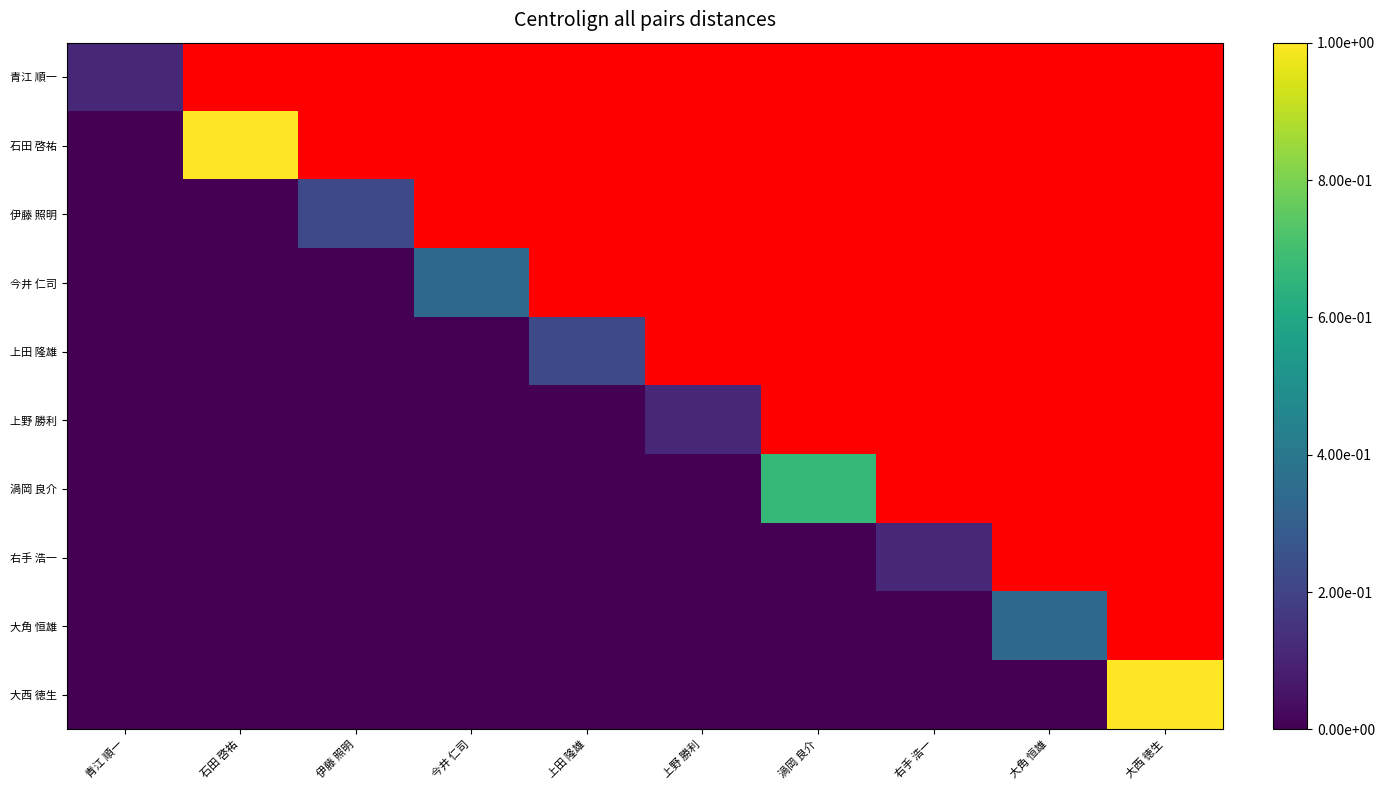

Where is 石田 啓祐 nearest to the value 0?

青江 順一